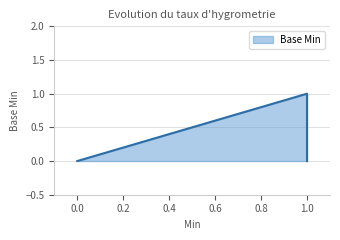

Does the chart have visible grid lines?

Yes